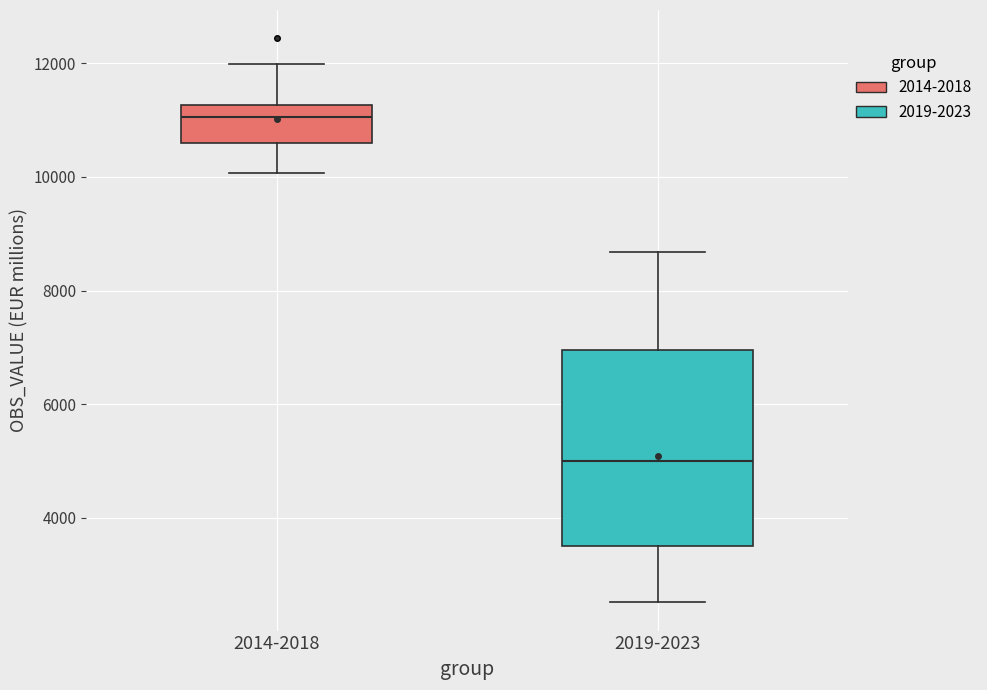

Reading left to right, read every box against the y-axis: the position of its median line, the range the box covers, and the ends of its whiskers. The values are not printed on the chart, so give them approximately, as read against the axis.

2014-2018: median 11000, box 10600 to 11200, whiskers 10000 to 12000
2019-2023: median 5000, box 3600 to 7000, whiskers 2600 to 8600